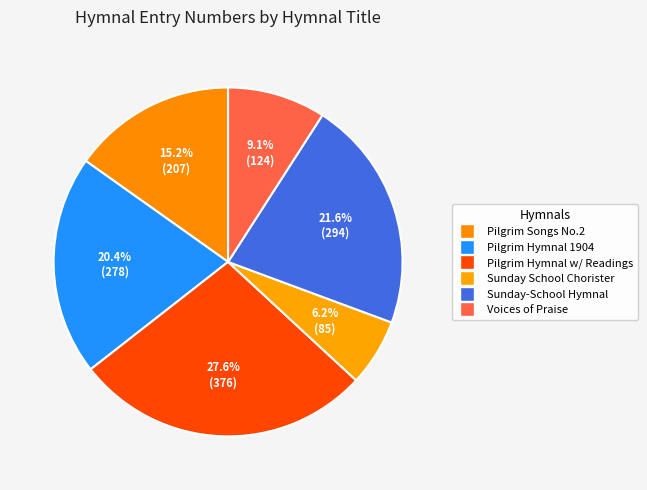

How many segments does this pie chart have?

6